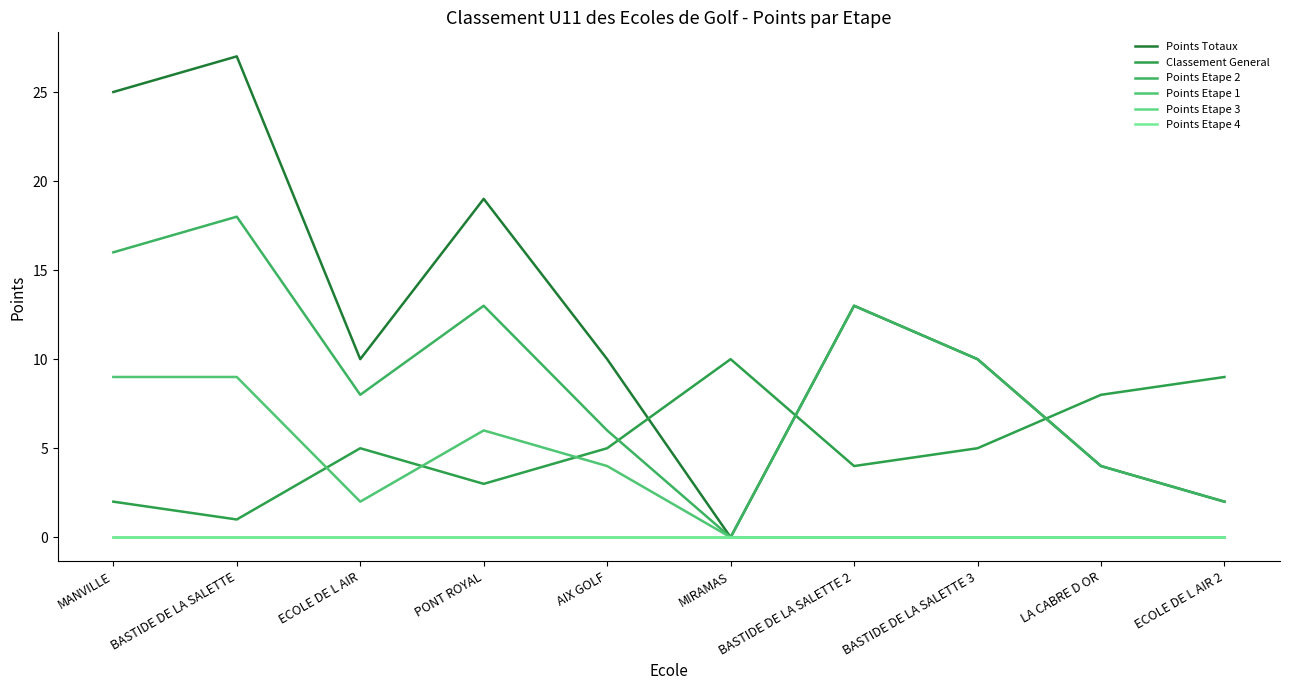

True or false: Points Etape 1 has a value of 4 at AIX GOLF.

True